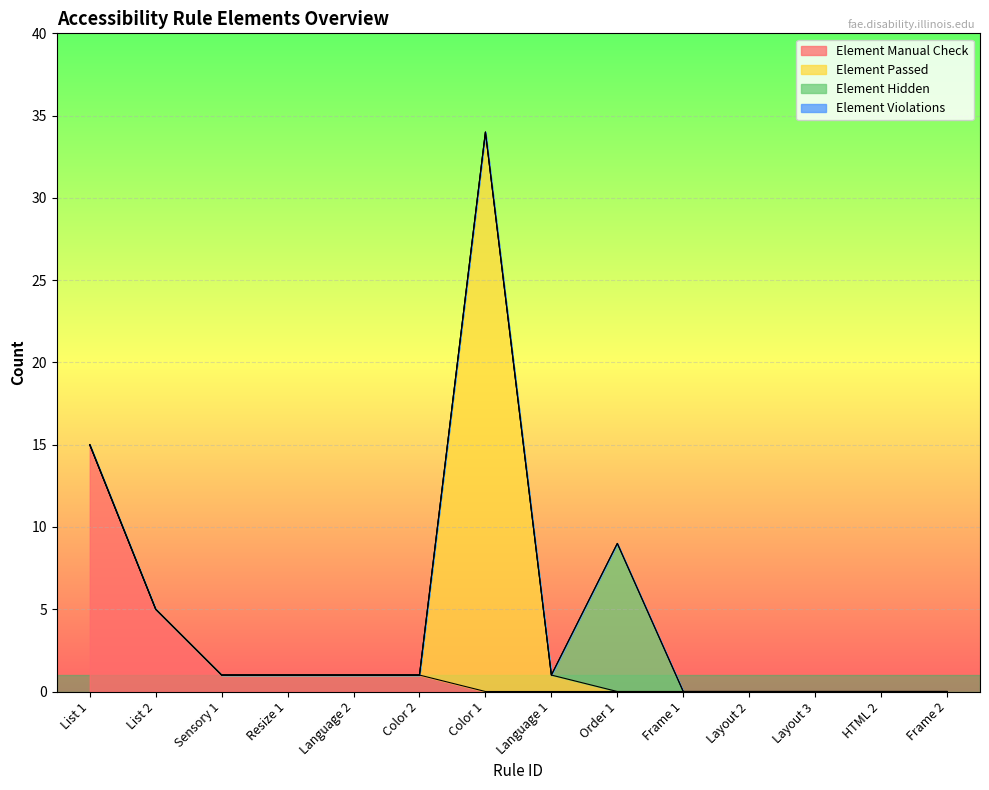

The Element Manual Check series shows 2 at List 2. True or false?

False